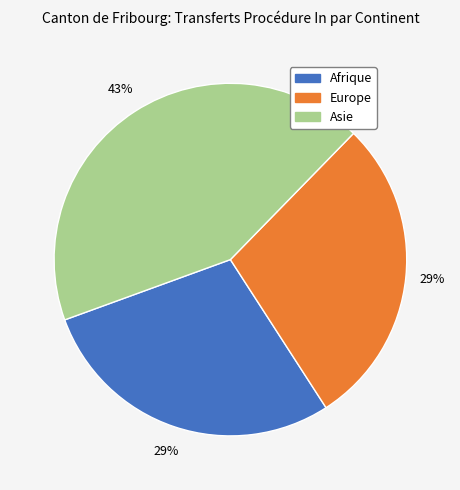

Do Asie and Afrique together represent more than half of the pie?

Yes